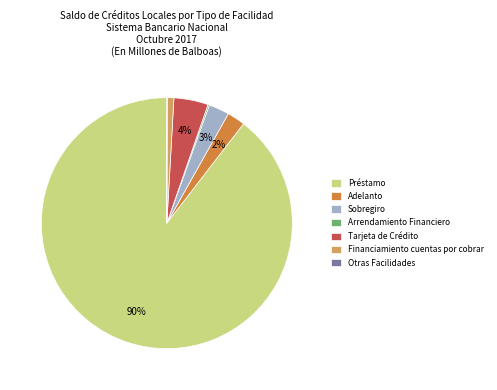

True or false: Sobregiro accounts for 3% of the total.

True